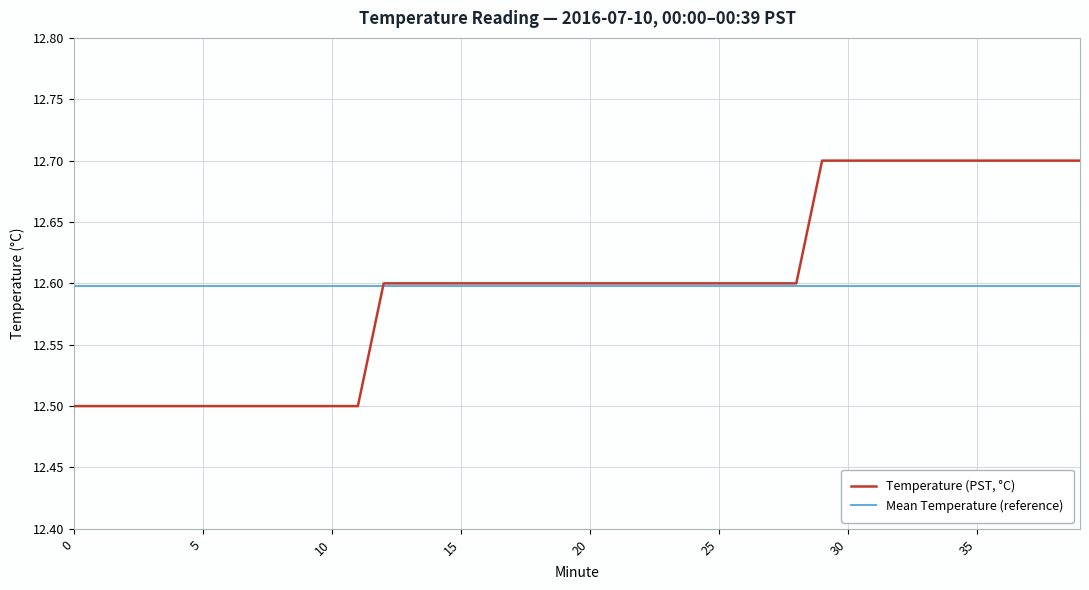

What is the maximum value for Temperature (PST, °C)?

12.7